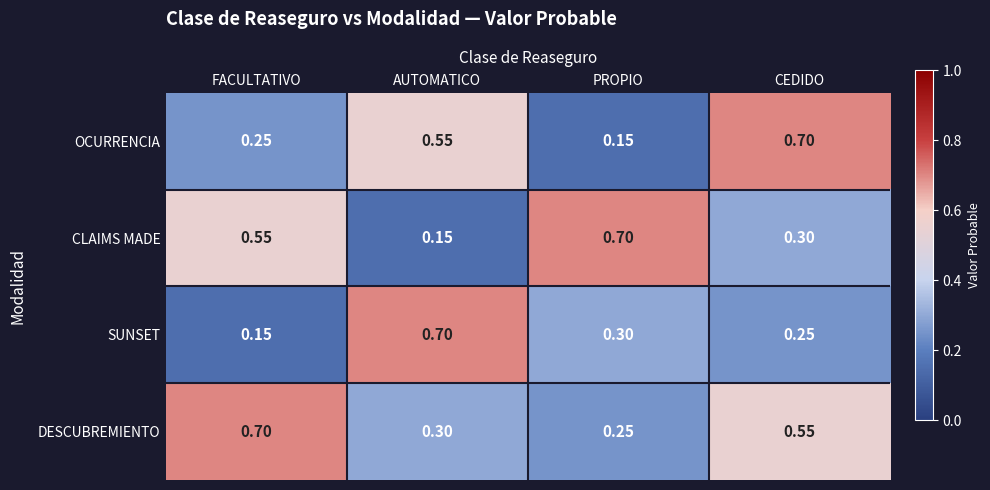

At which label is OCURRENCIA closest to 0?

PROPIO